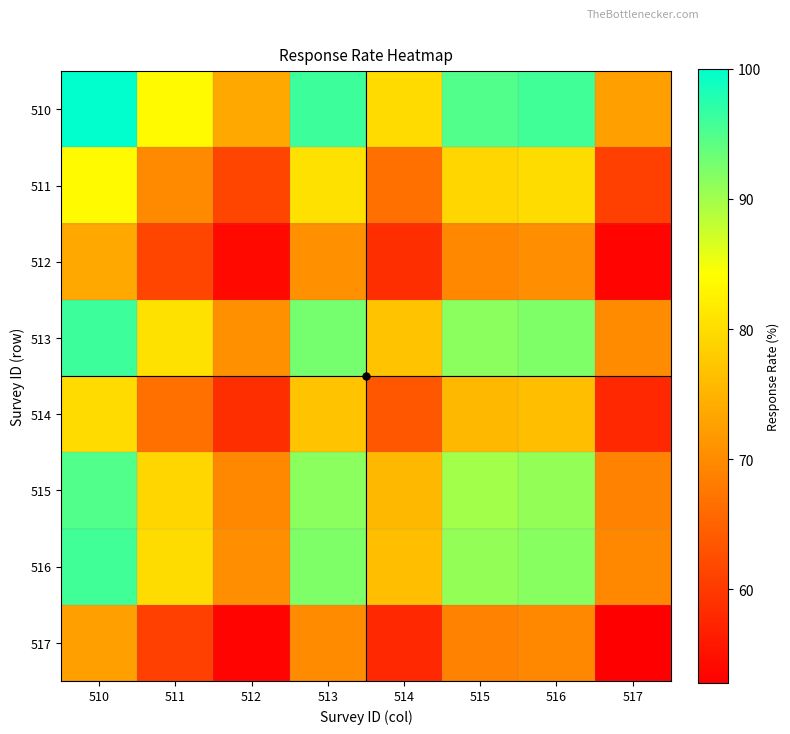

At how many categories does at least one series exceed 78?

6